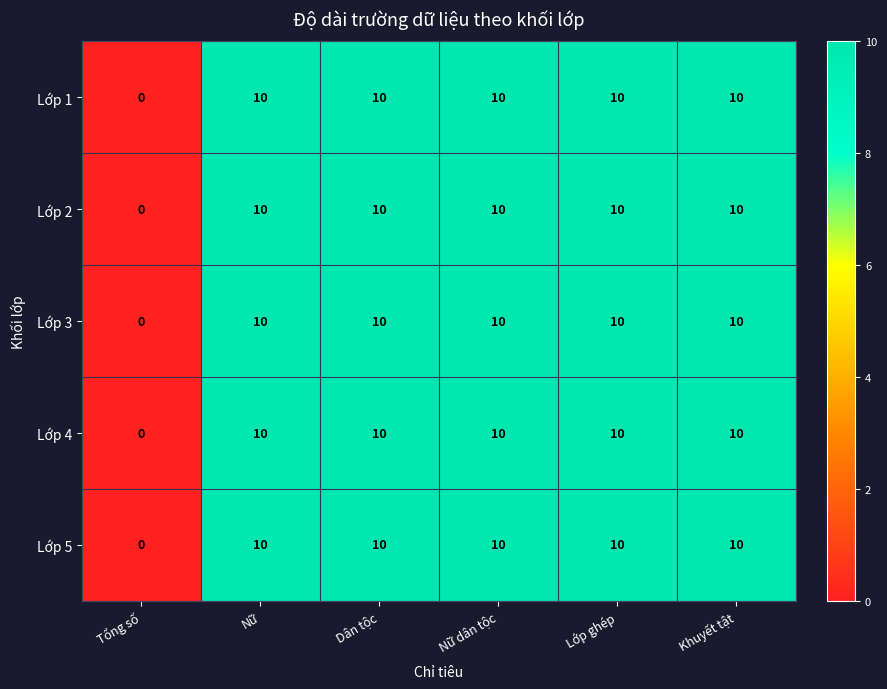

True or false: Lớp 4 has a value of 15 at Dân tộc.

False